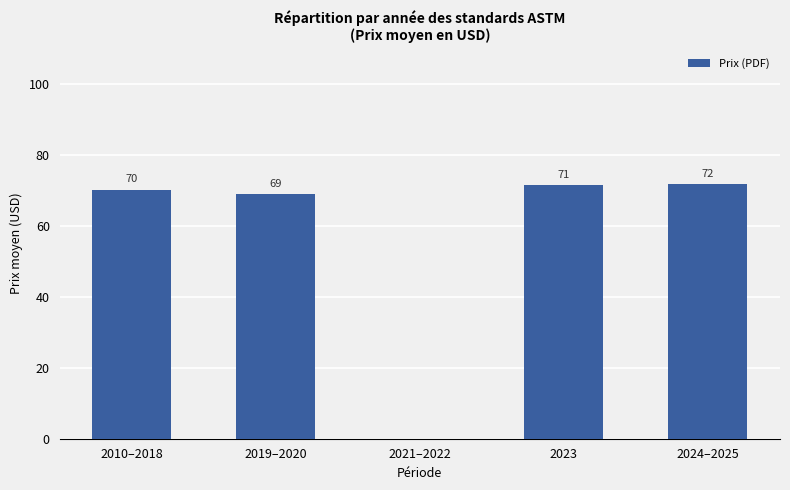

What is the greatest value displayed?

71.7